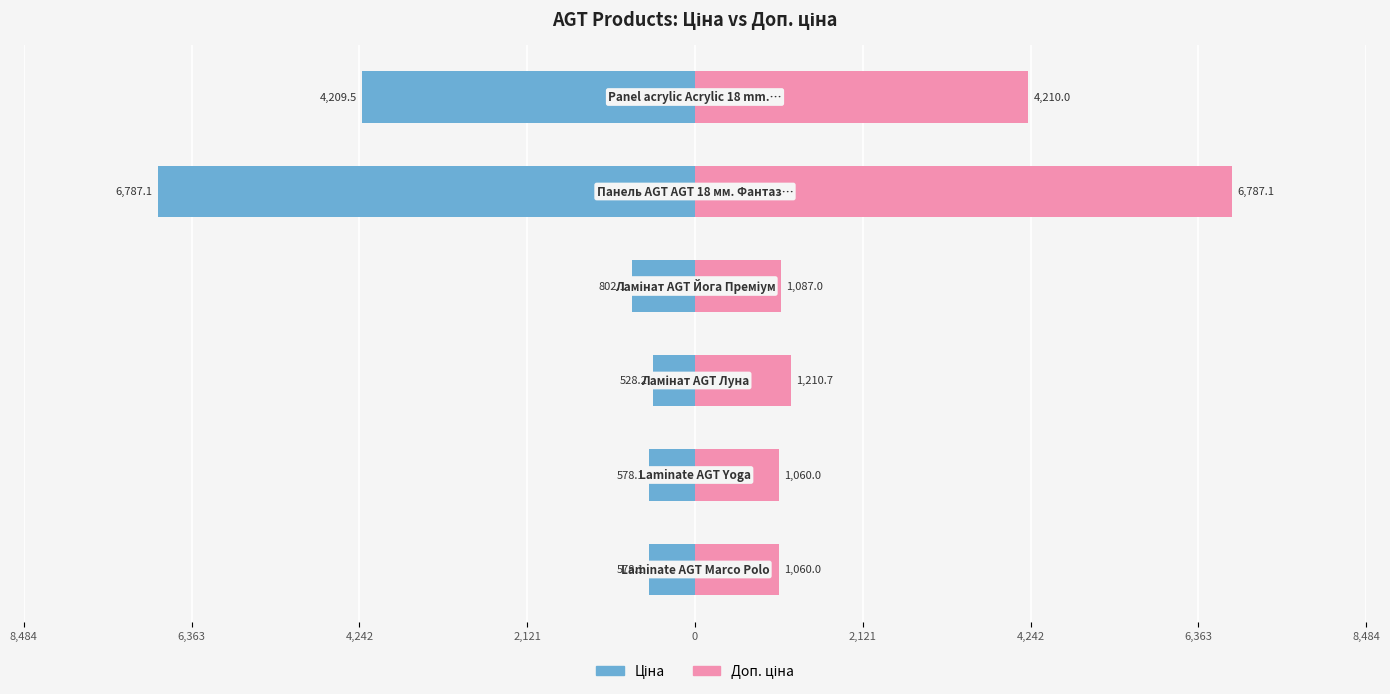

What is the maximum value shown in the chart?

6787.1